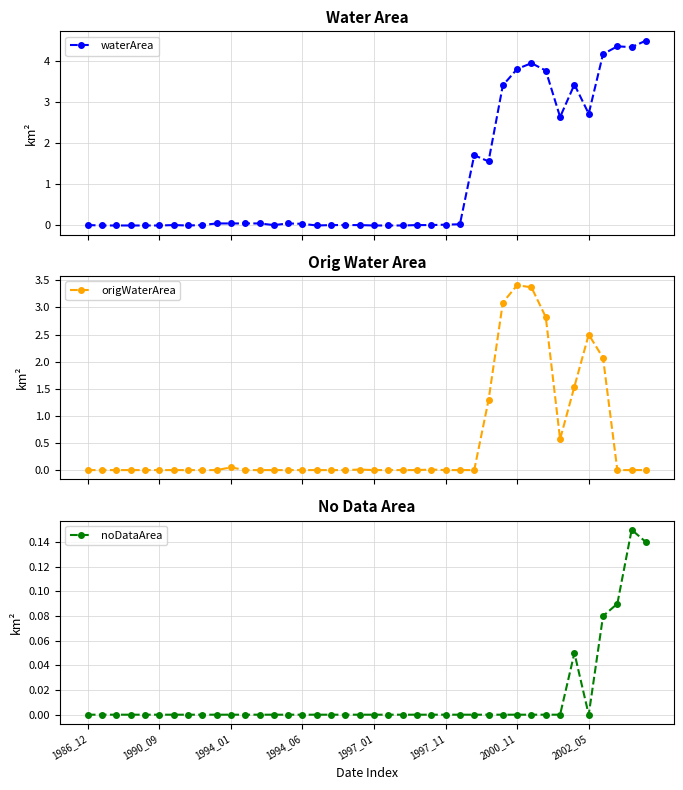

At which category does origWaterArea reach its first local valley?

33